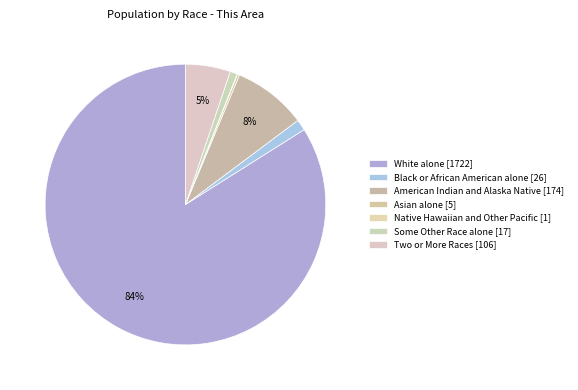

To the nearest percent, what portion does Two or More Races represent?

5%